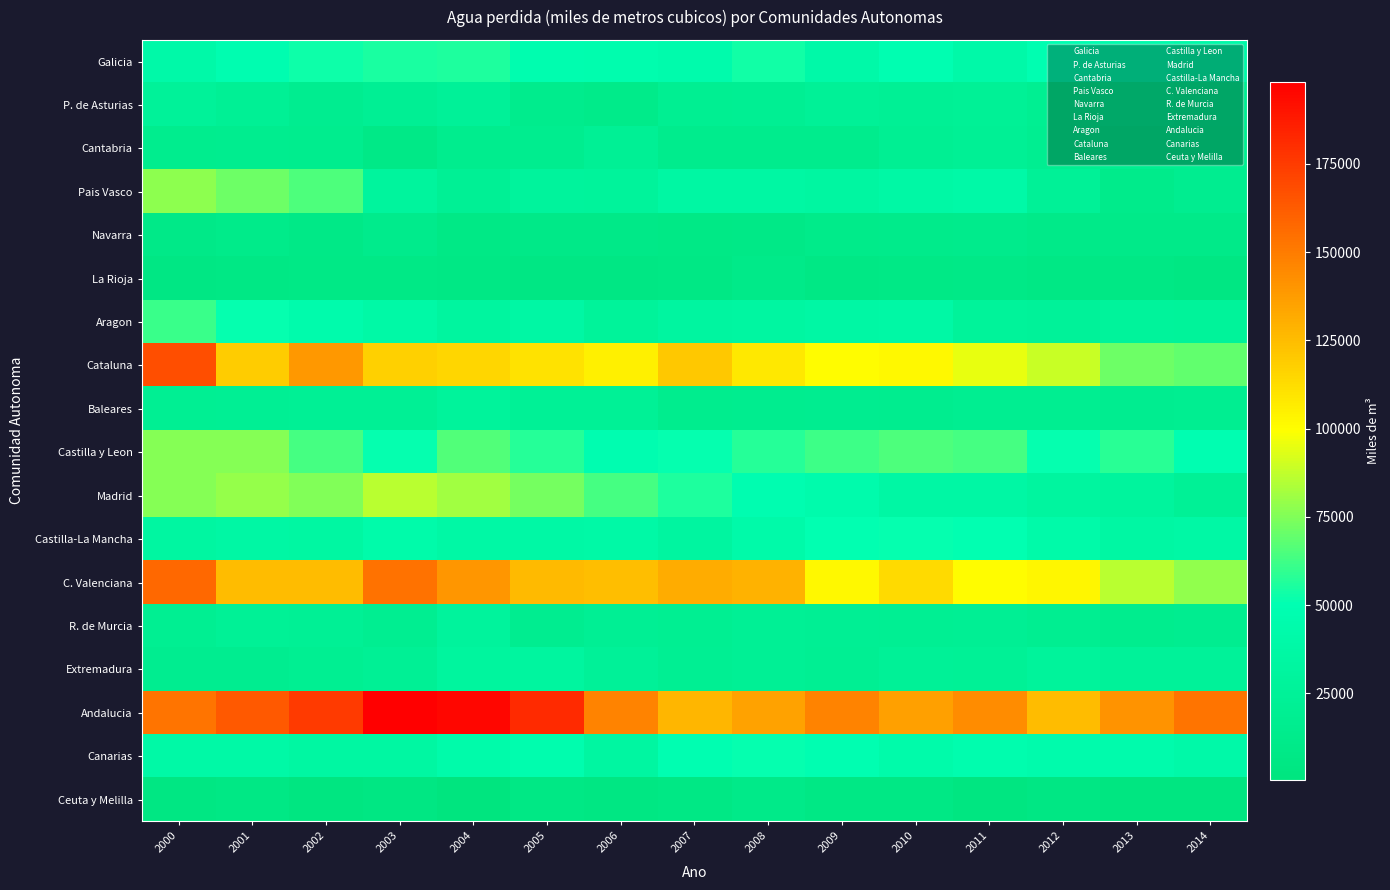

Rank the series by their maximum value, from highest to lowest.

Andalucia, Cataluna, C. Valenciana, Madrid, Pais Vasco, Castilla y Leon, Aragon, Galicia, Canarias, Castilla-La Mancha, Extremadura, R. de Murcia, Baleares, P. de Asturias, Cantabria, Navarra, La Rioja, Ceuta y Melilla